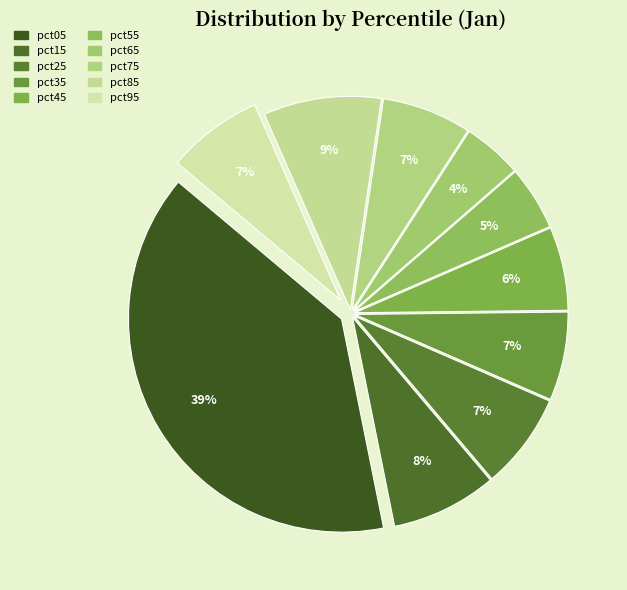

Count the number of slices in the pie.

10